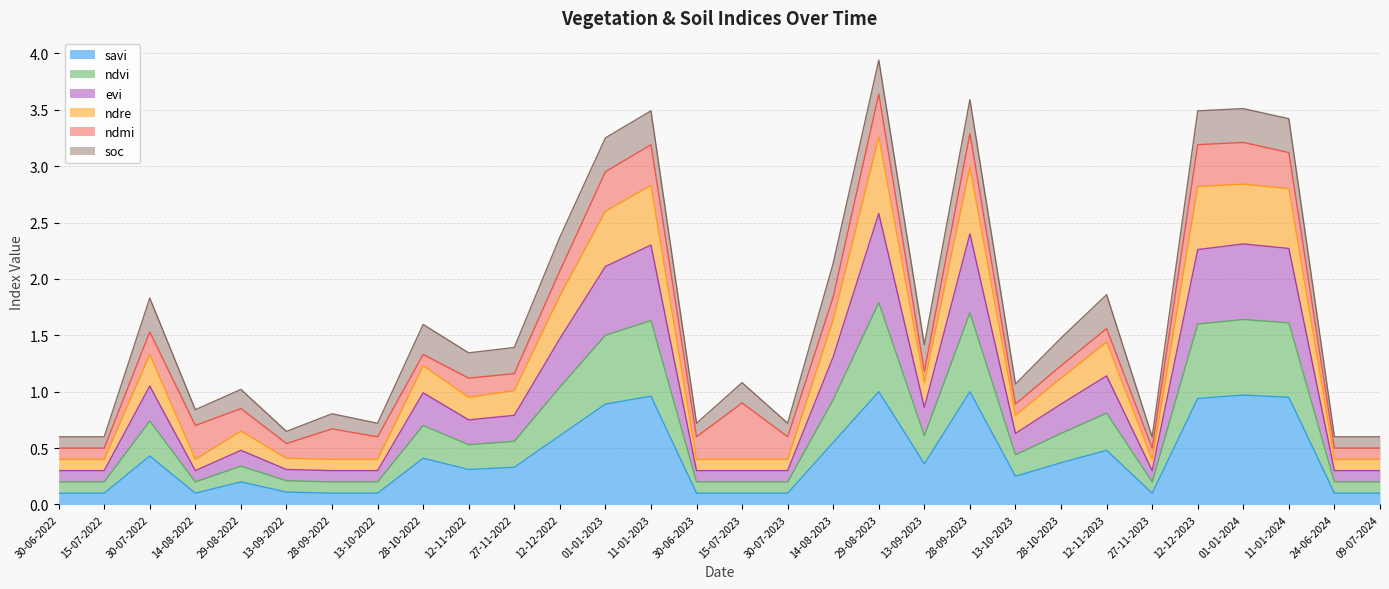

Is it true that evi equals 2.3 at 01-01-2024?

True